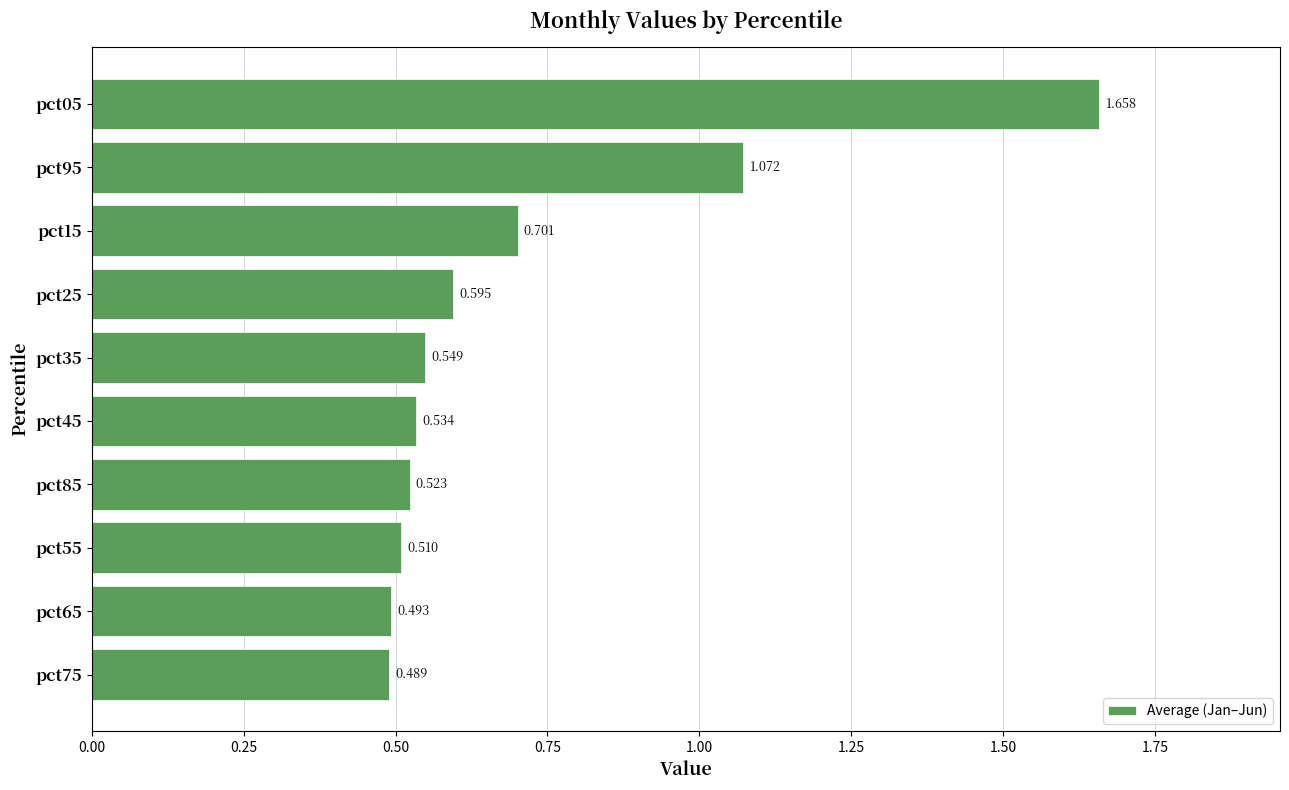

How many bars are there in total?

10